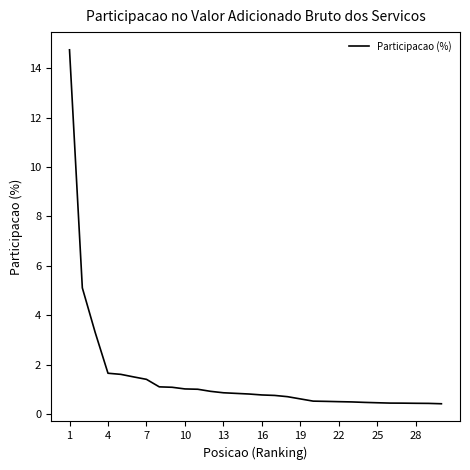

What is the minimum value shown in the chart?

0.4